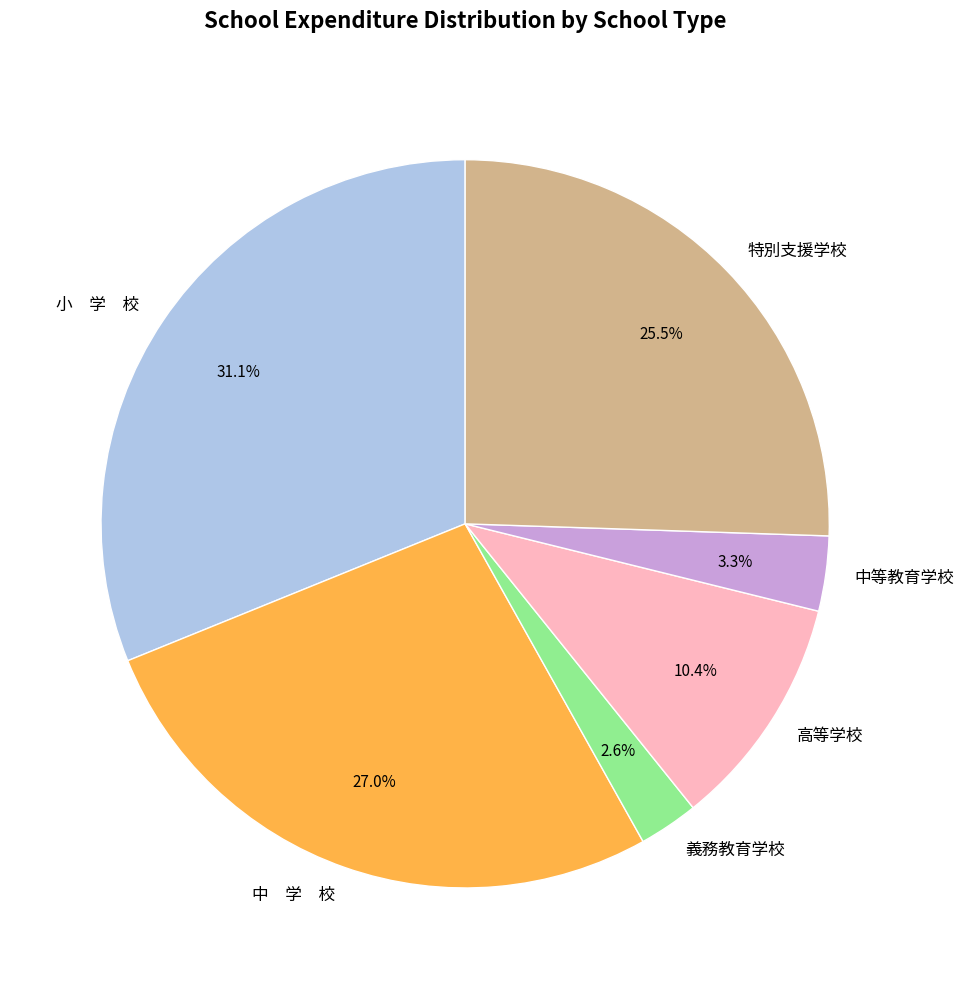

What is the total percentage of 高等学校 and 特別支援学校?

35.9%